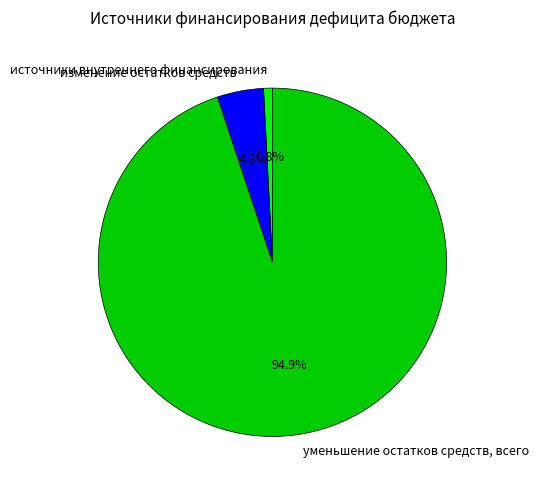

What is the ratio of the value at изменение остатков средств to the value at источники внутреннего финансирования?

5.3